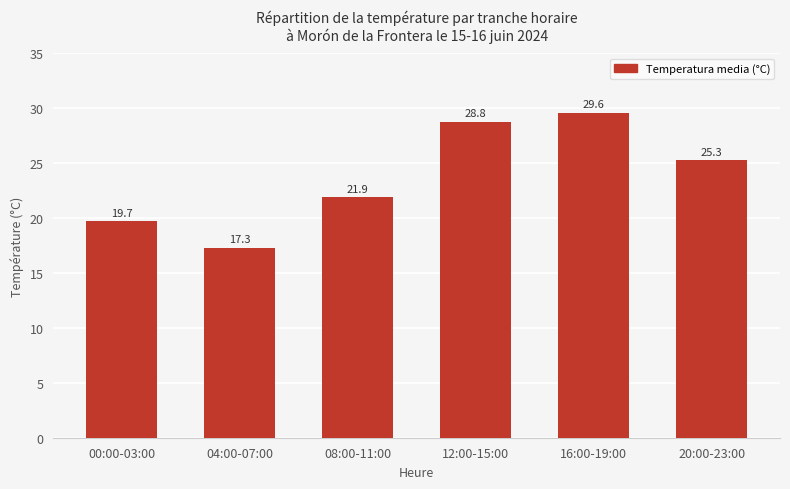

The chart shows a value of 43.4 at 16:00-19:00. True or false?

False